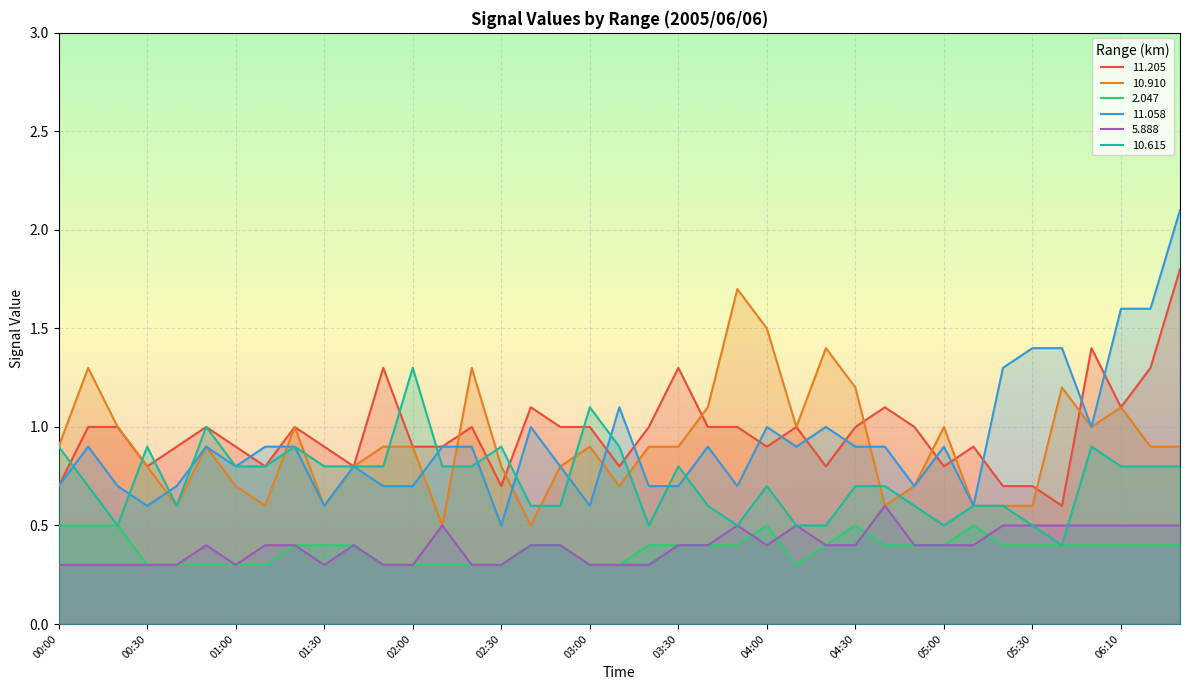

Count the 10.615 values in the range 0 to 1.

37